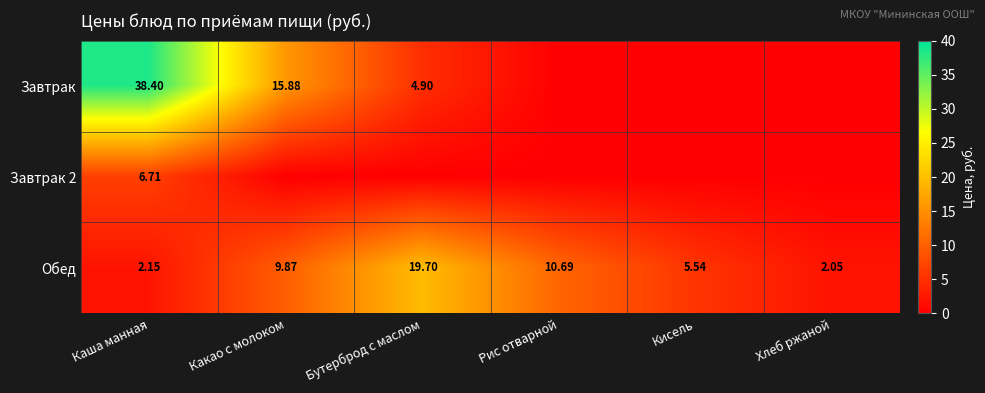

Between Хлеб ржаной and Кисель, which is larger?

Хлеб ржаной